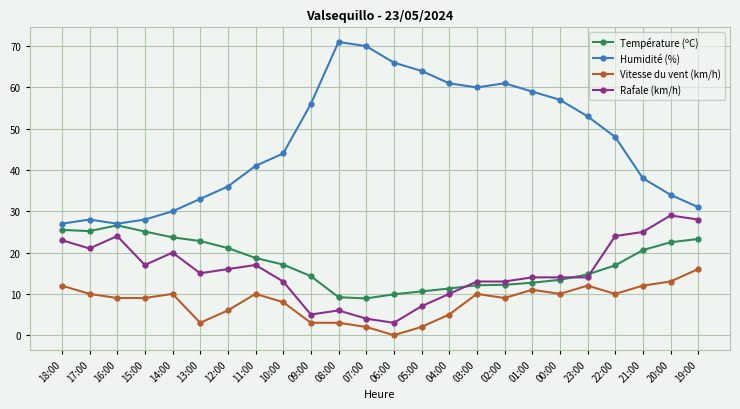

True or false: Vitesse du vent (km/h) and Rafale (km/h) cross at least once.

False